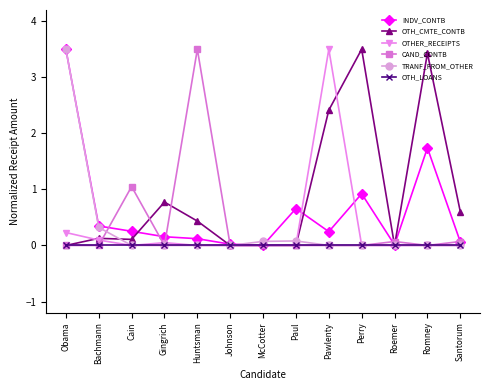

Between Bachmann and Pawlenty, which series saw the biggest shift?

OTHER_RECEIPTS